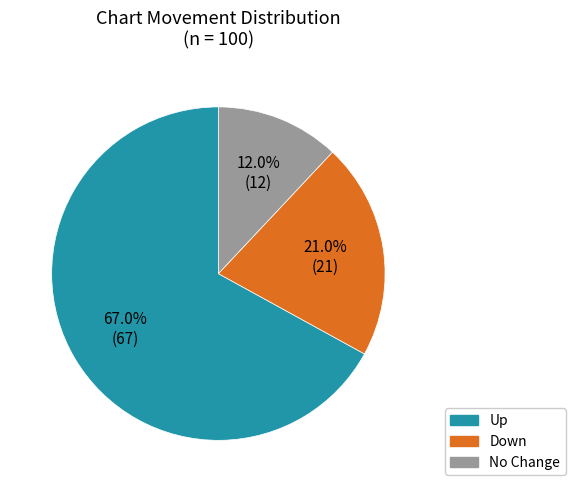

How many segments does this pie chart have?

3